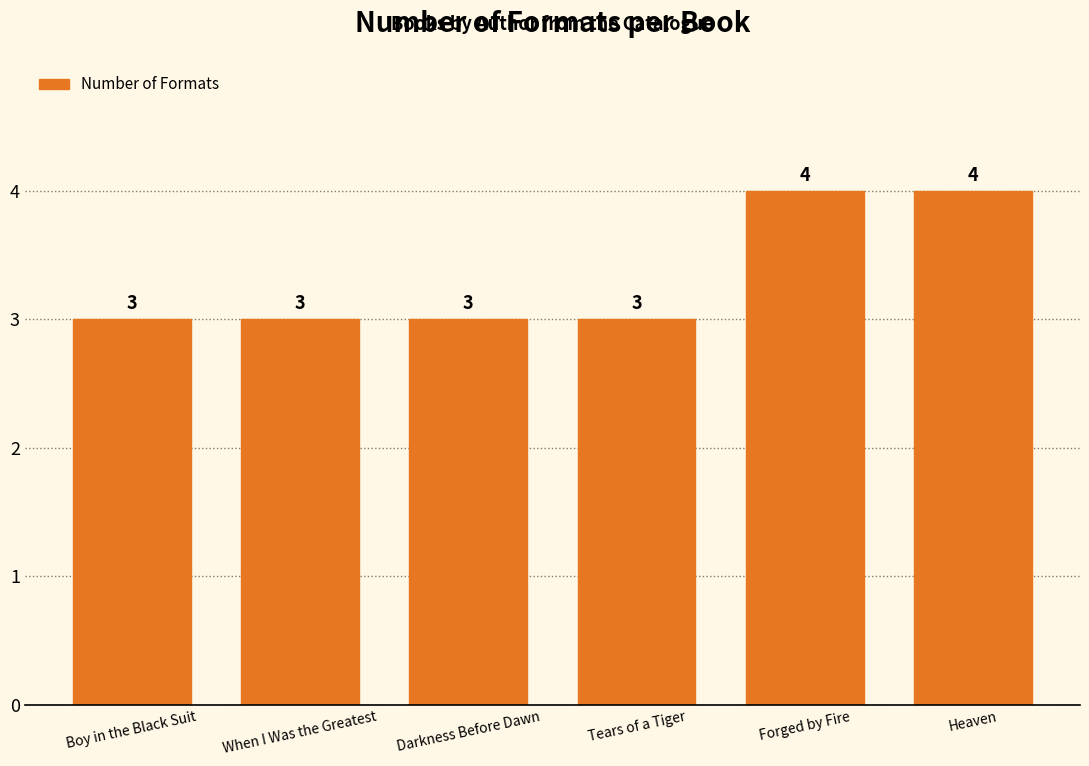

What is the average value?

3